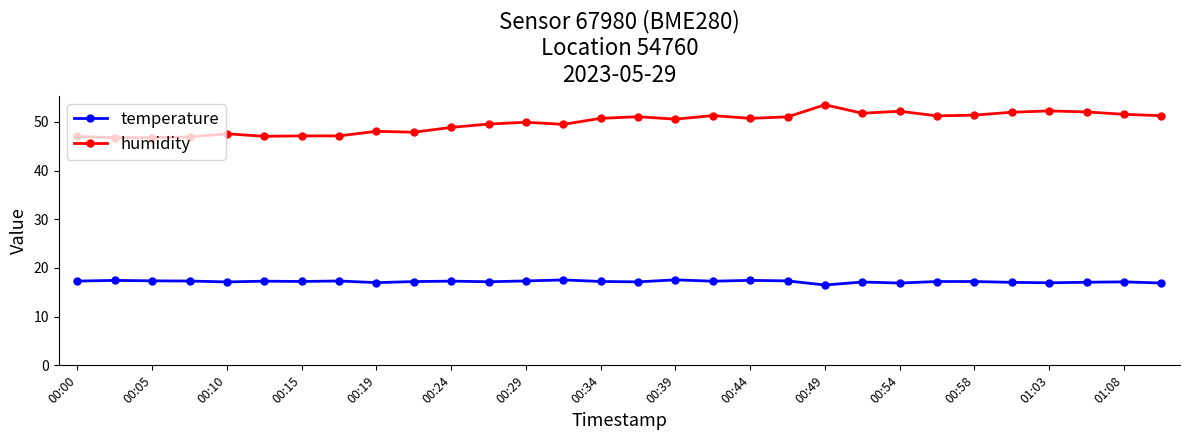

What is the value of the temperature point at the 9th from the left?

17.0